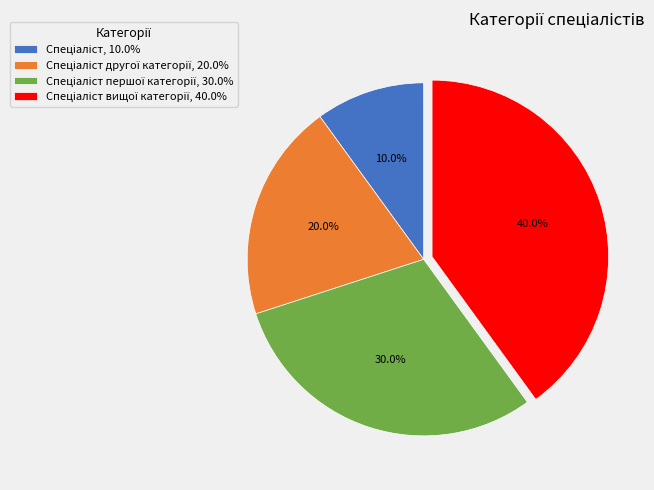

Is there a majority slice in this chart?

No